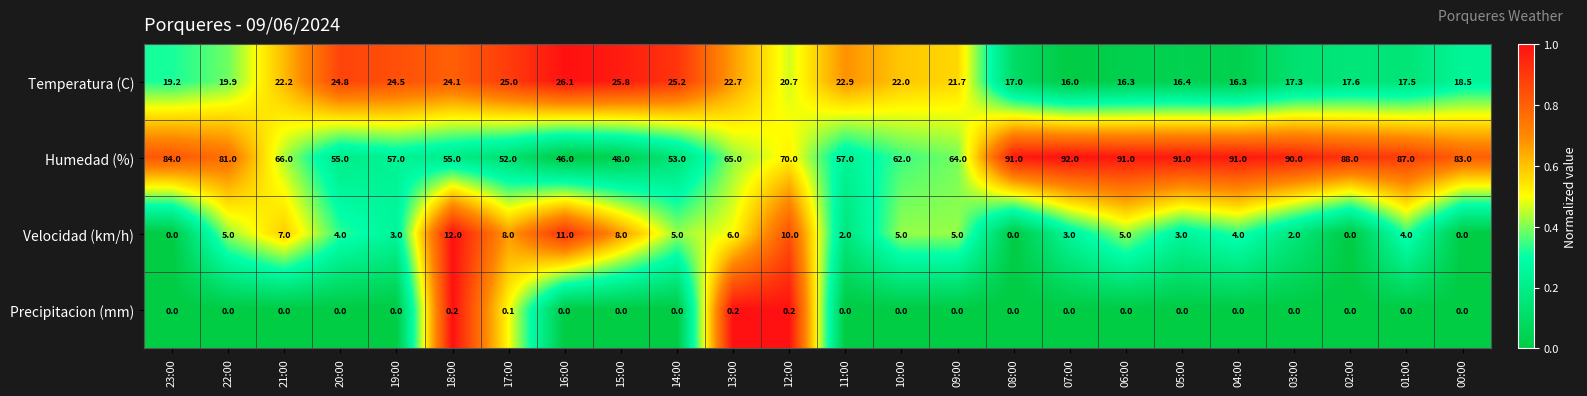

Is it true that Humedad (%) equals 45.3 at 12:00?

False